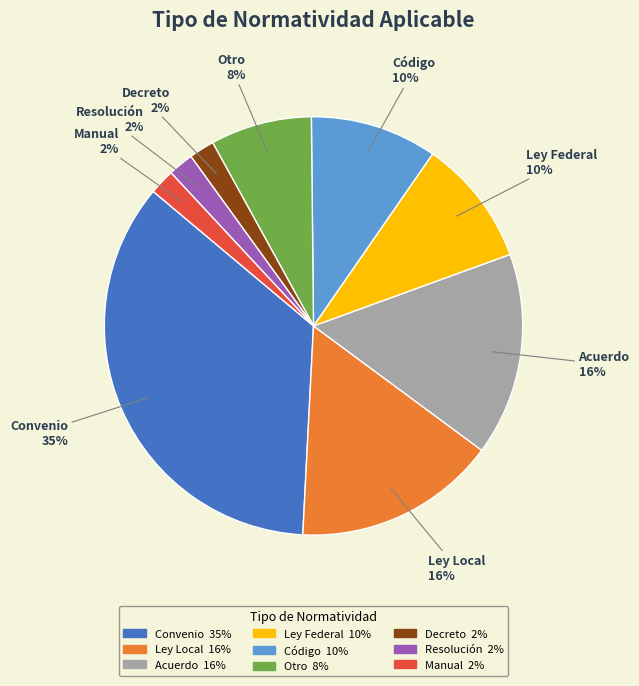

Approximately how many times larger is the value at Otro compared to Ley Local?

0.5